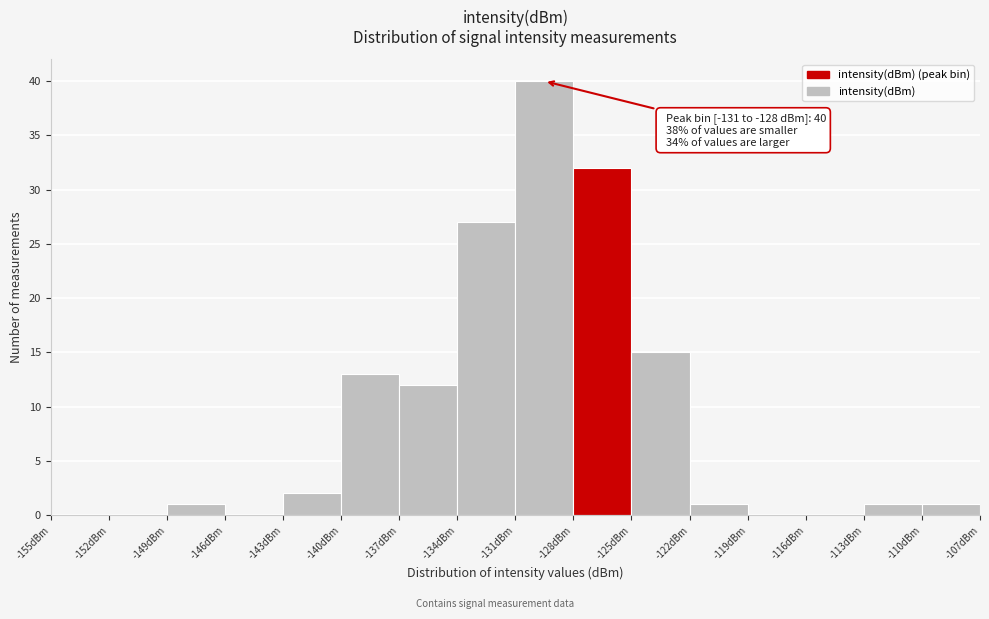

Which range on the x-axis has the tallest bar?

-131 to -128